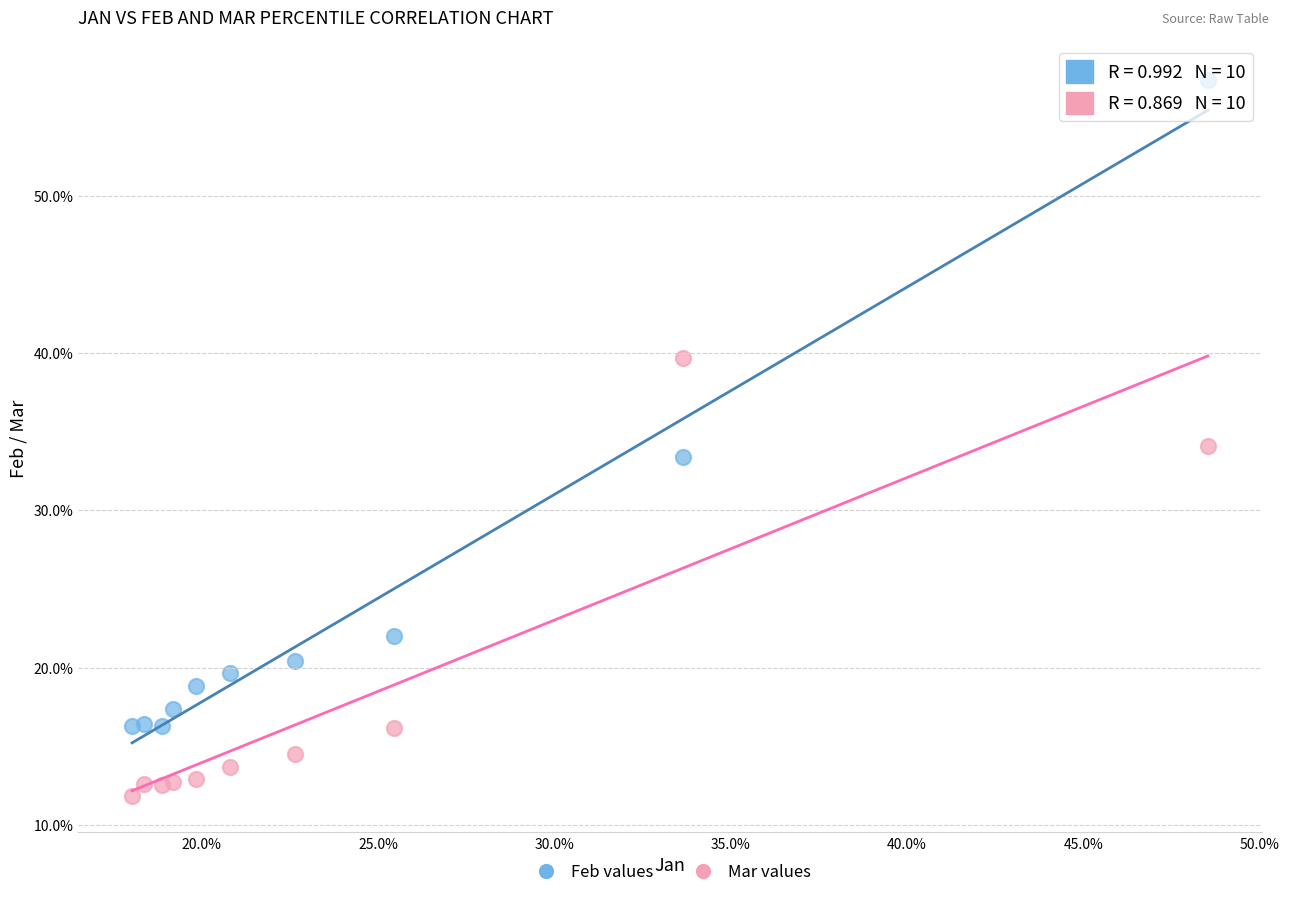

Which series reaches the minimum Y coordinate?

Mar values